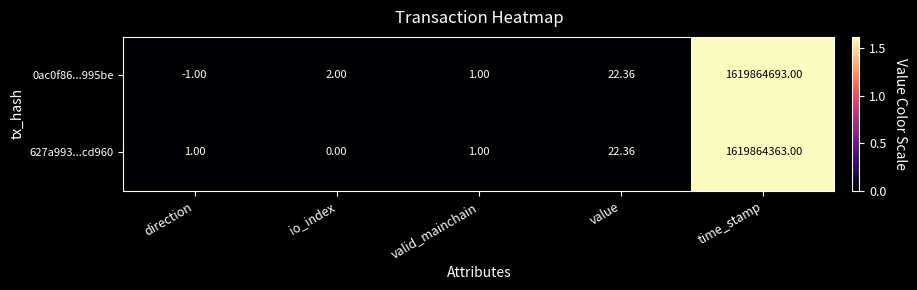

Which category has the highest value across all series?

time_stamp